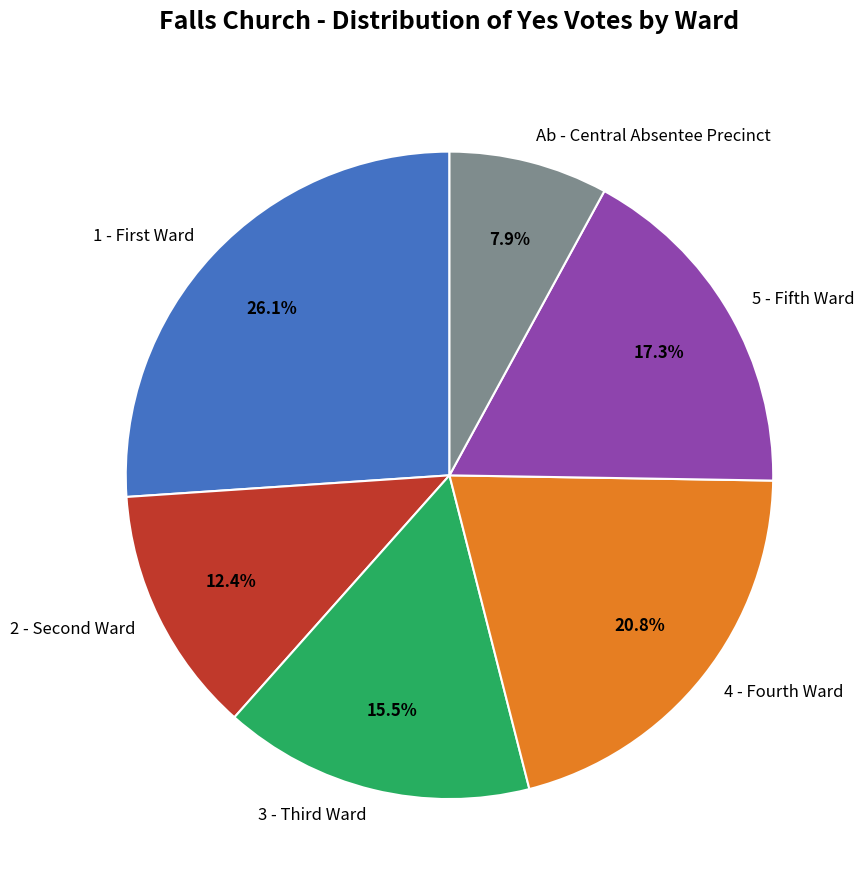

Is it true that 4 - Fourth Ward is 21% of the pie?

True